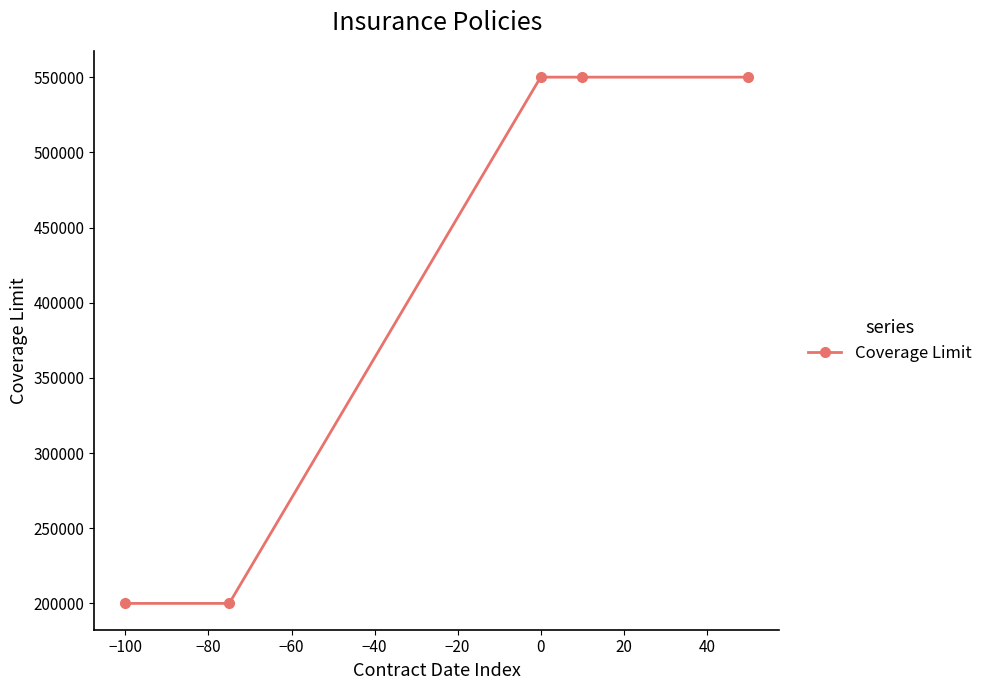

What is the maximum value shown in the chart?

550000